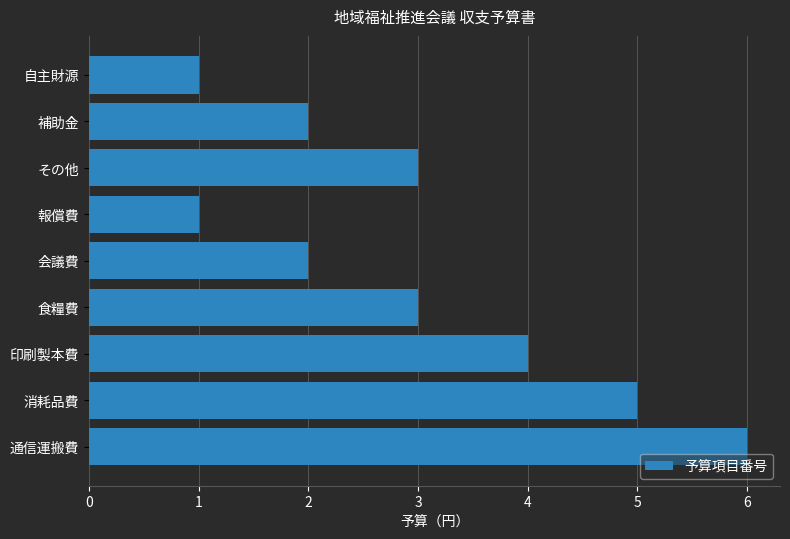

What value does the data have at 食糧費?

3